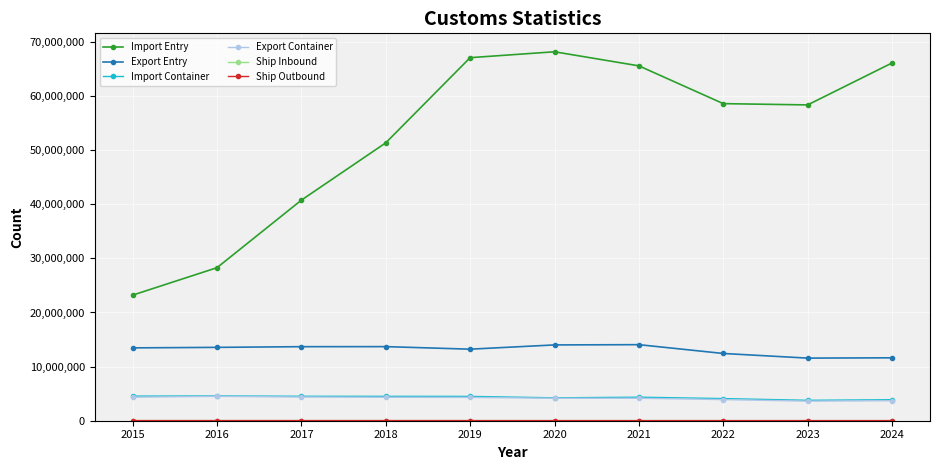

What is the difference between the maximum and second lowest values in the Export Entry series?

2427450